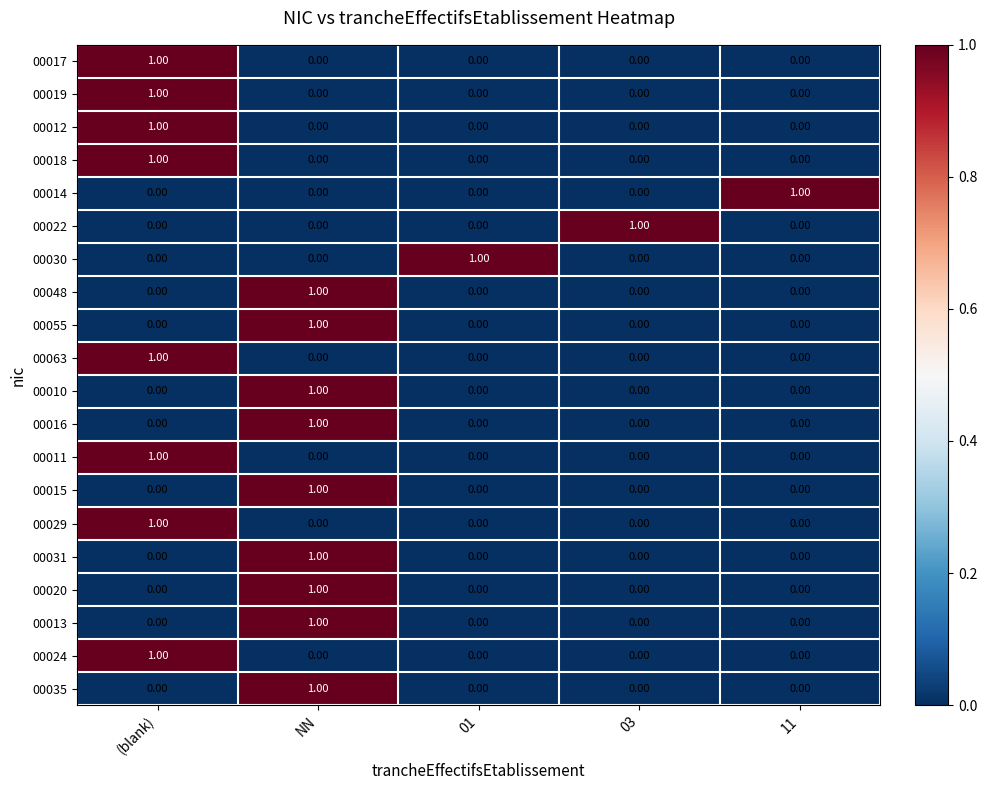

At how many categories does at least one series exceed 0?

5